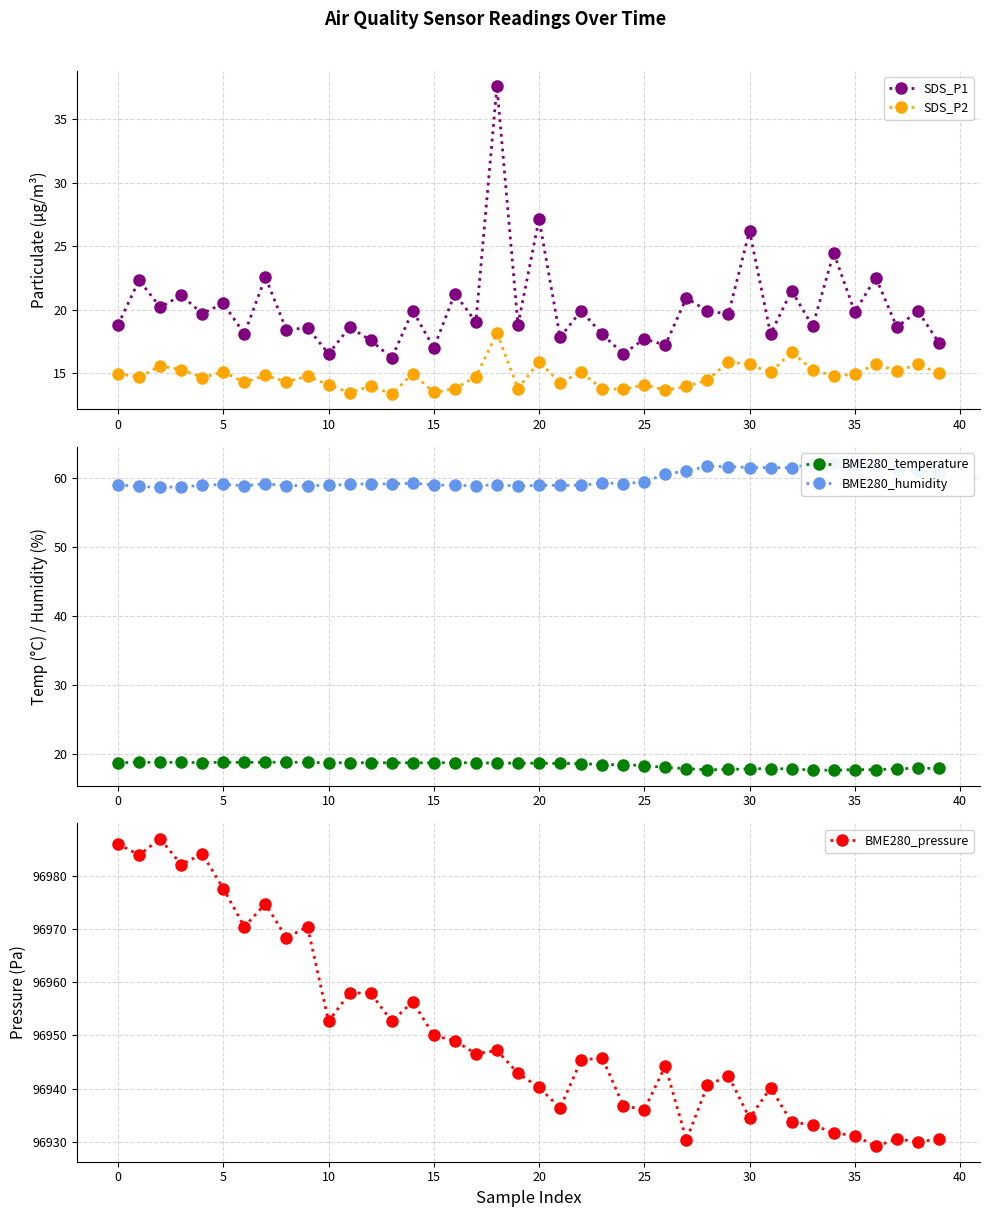

What is the label of the 3rd point from the right?

37